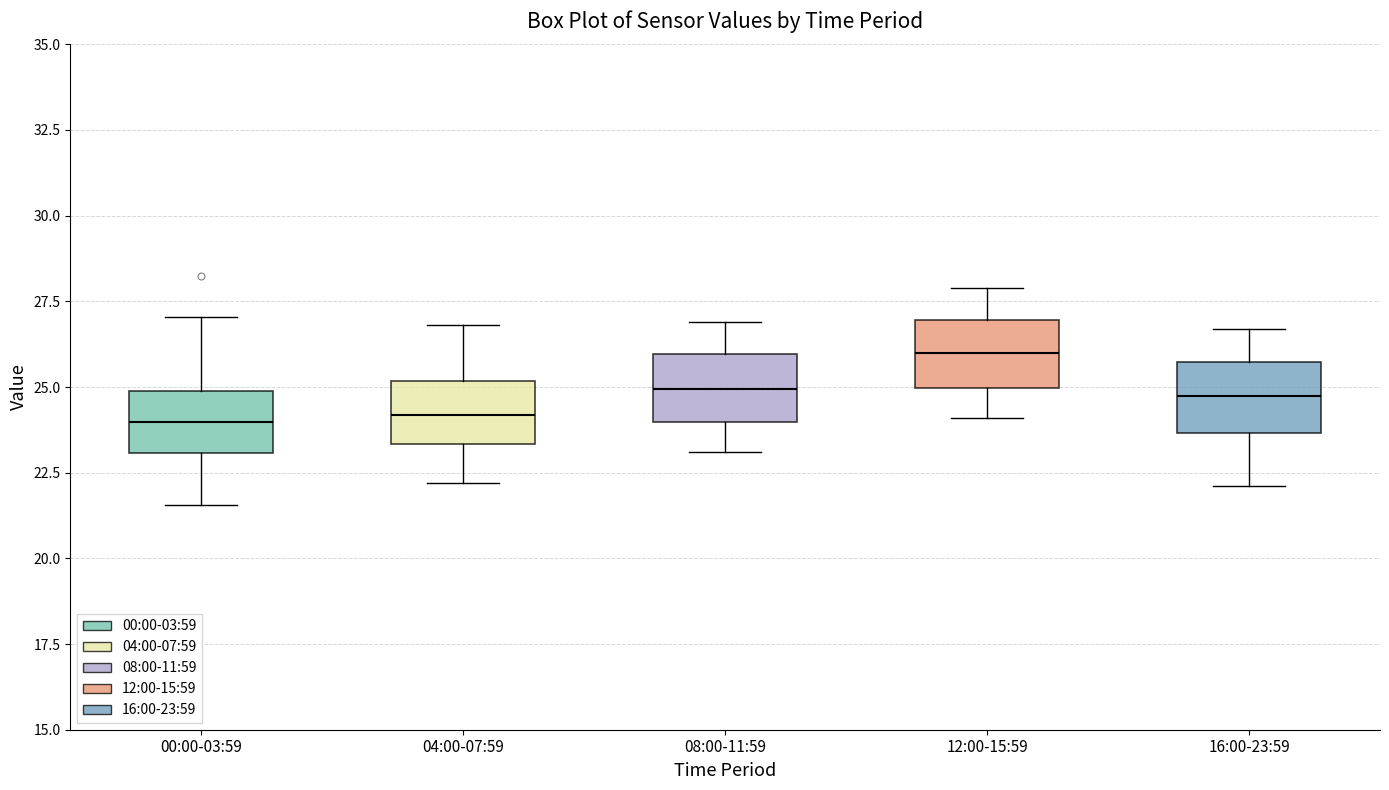

Where does the median line of the box for 00:00-03:59 sit on the y-axis? The values are not printed on the chart, so give them approximately, as read against the axis.

24.0